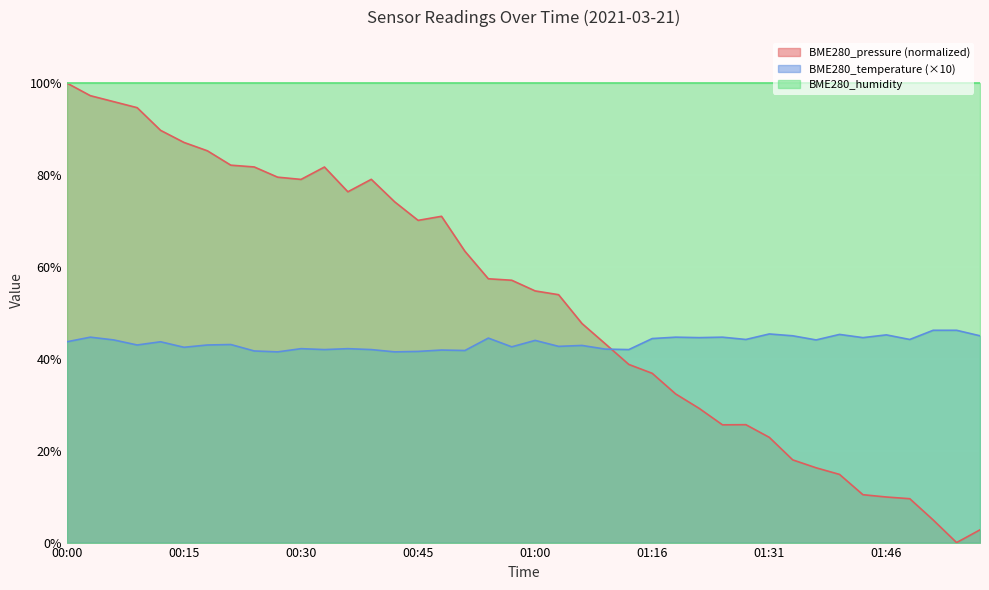

Rank the series by their average value, from lowest to highest.

BME280_temperature (×10), BME280_pressure (normalized), BME280_humidity